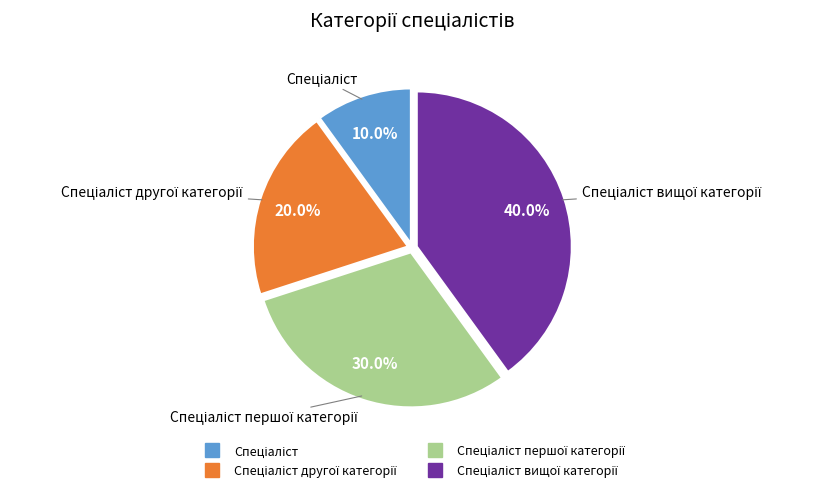

Is there a majority slice in this chart?

No